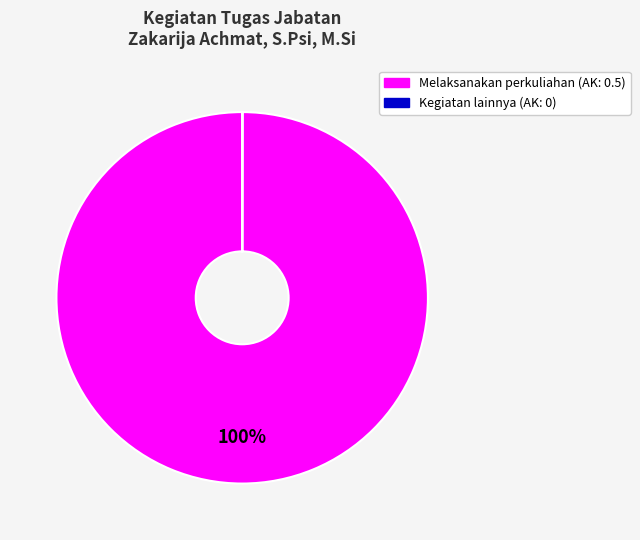

Does any single category account for the majority?

Yes